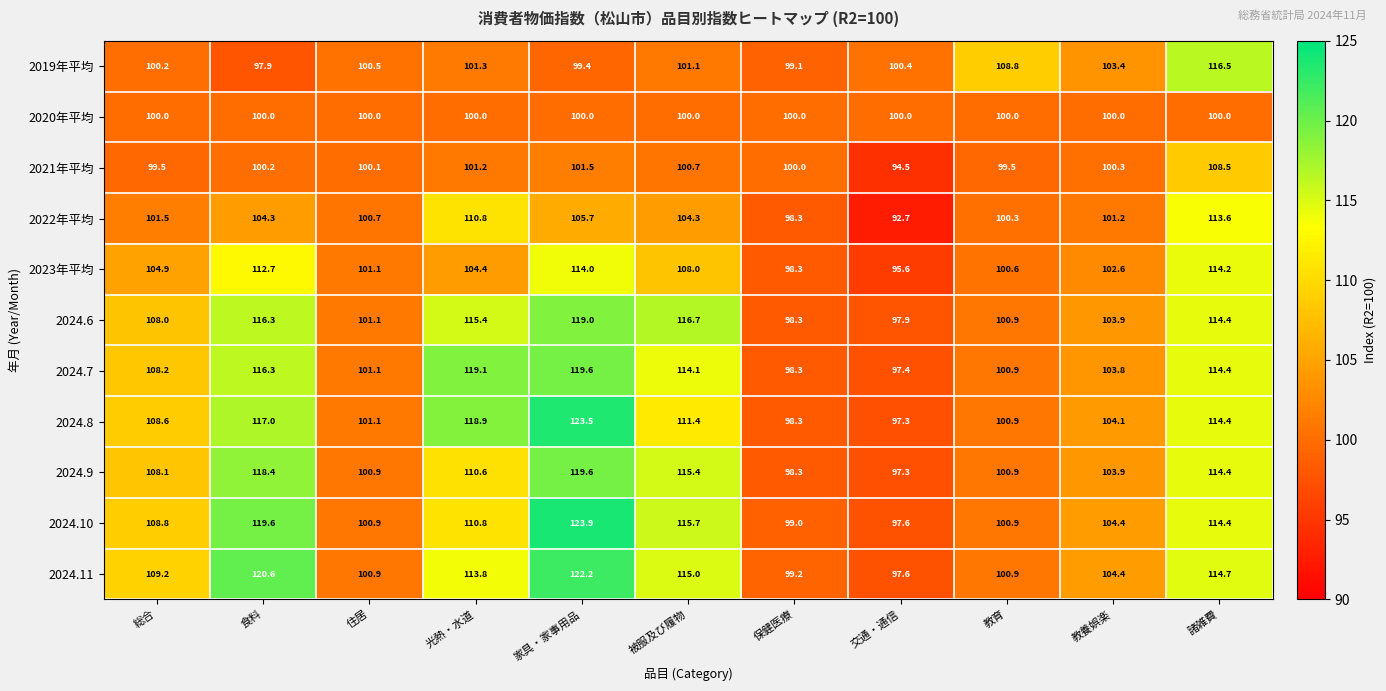

Which series changed the most between 総合 and 食料?

2024.11